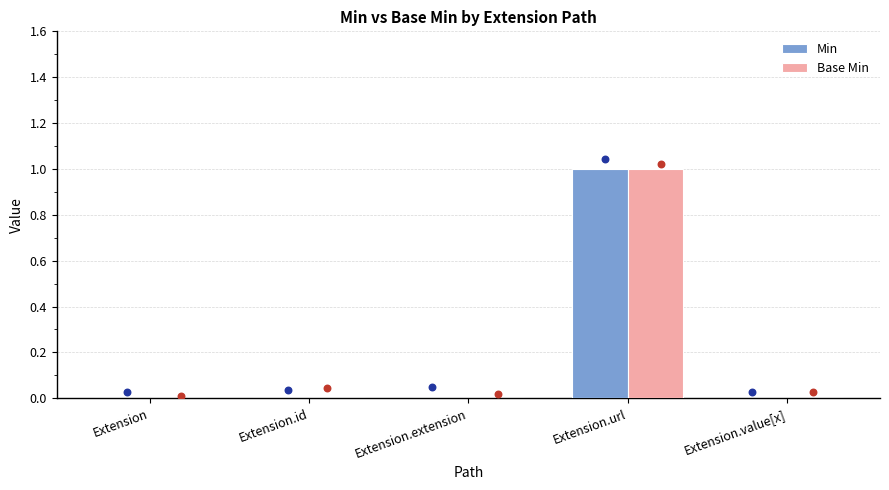

At how many categories does at least one series exceed 0?

1